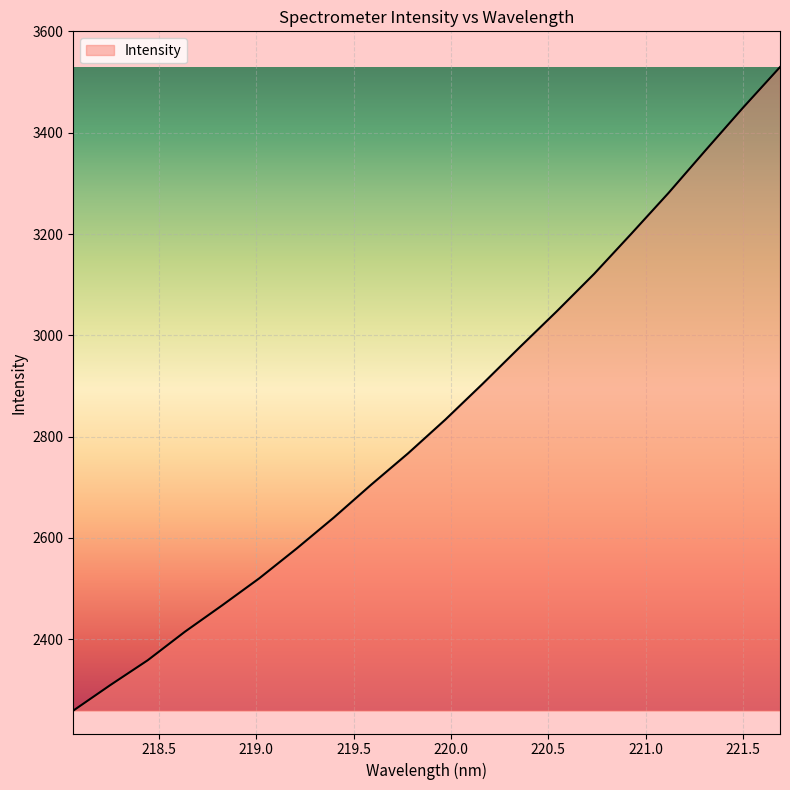

True or false: the data has more than 1 interior local peaks.

False